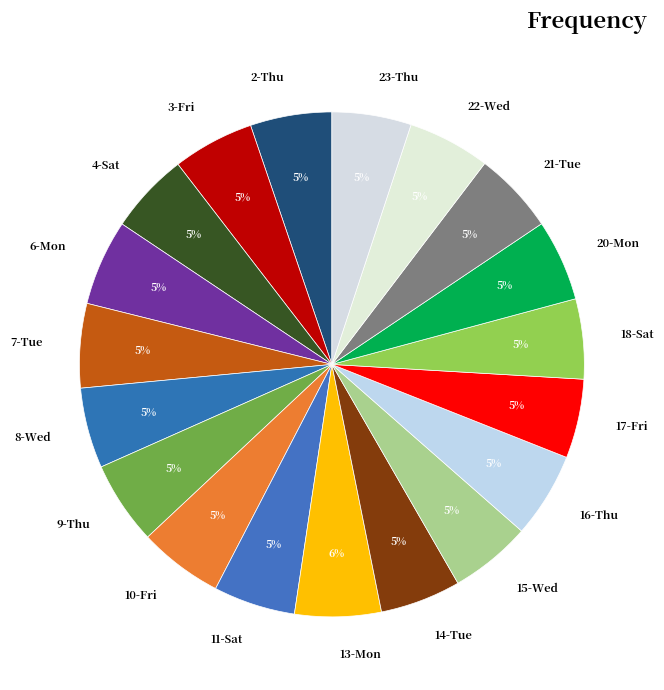

To the nearest percent, what percentage of the pie is 18-Sat?

5%